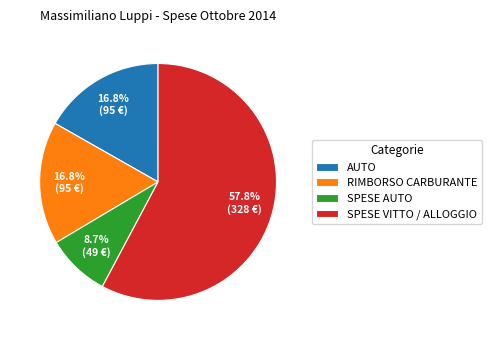

What percentage is the AUTO slice, to the nearest percent?

17%